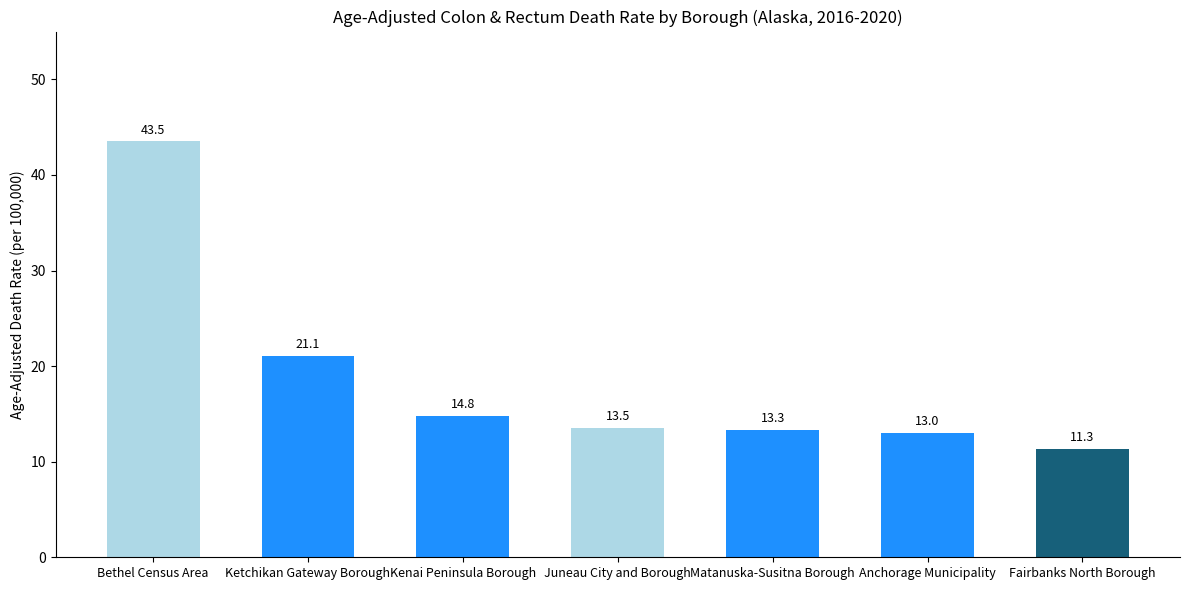

What is the value of the 7th bar from the left?

11.3